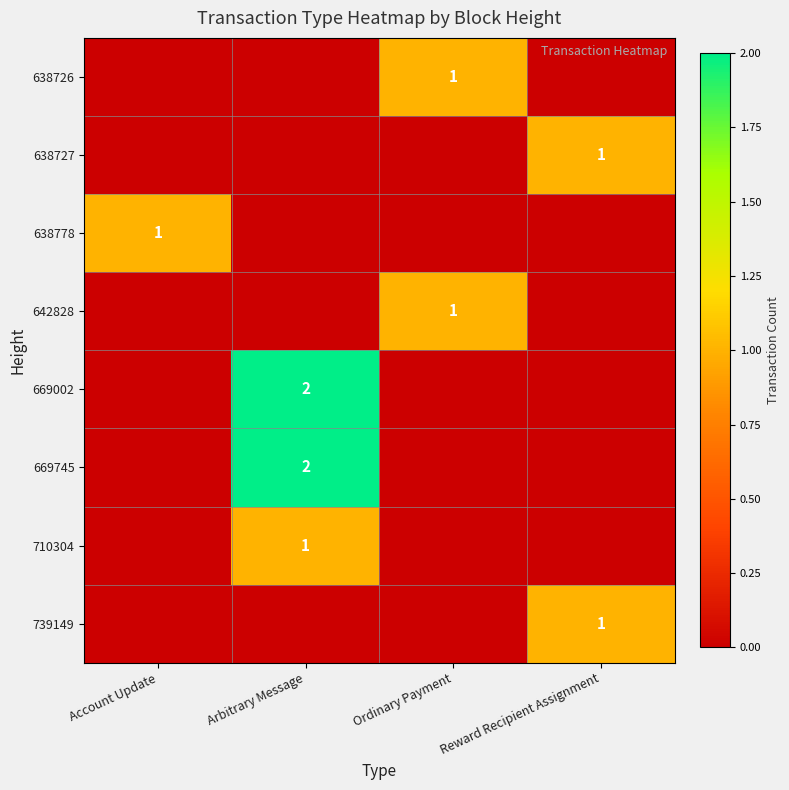

At how many categories does at least one series exceed 1?

1